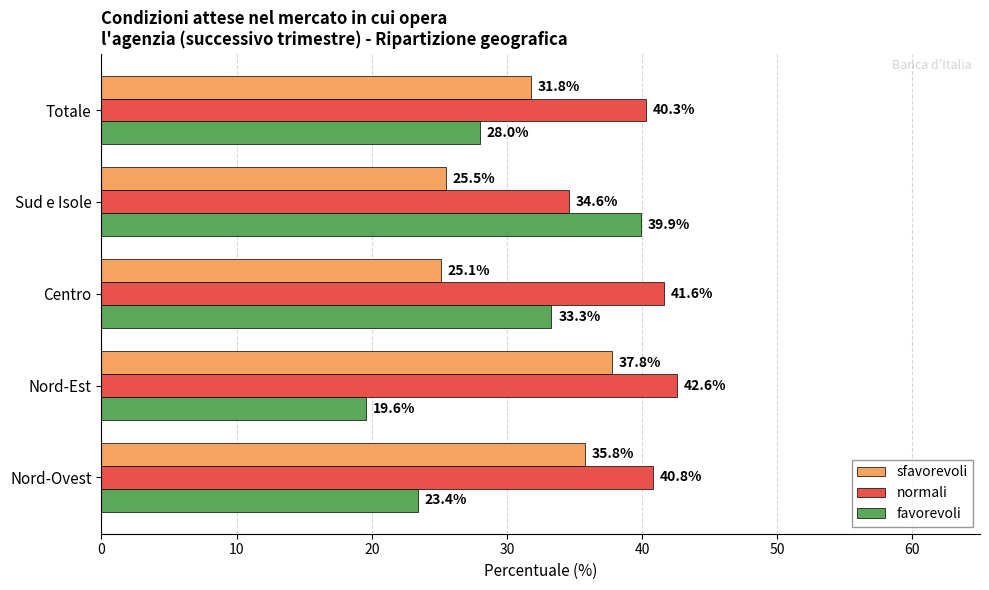

What is the difference between the normali values at Totale and Centro?

1.3